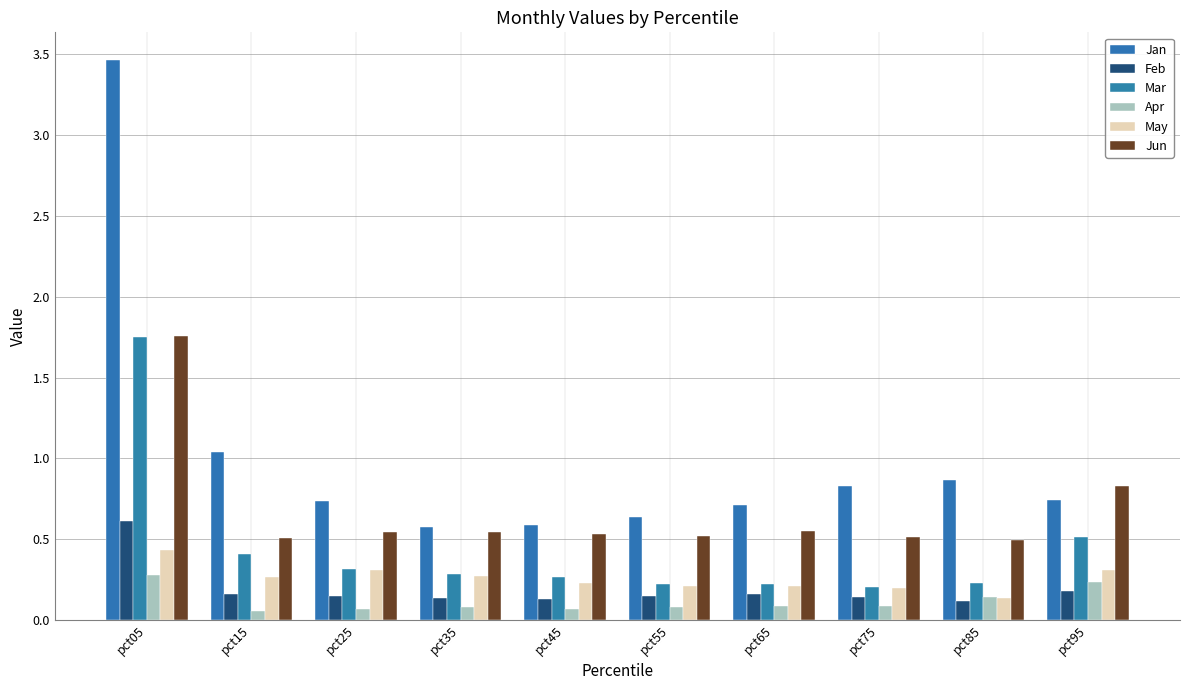

Which series has the widest spread of values?

Jan